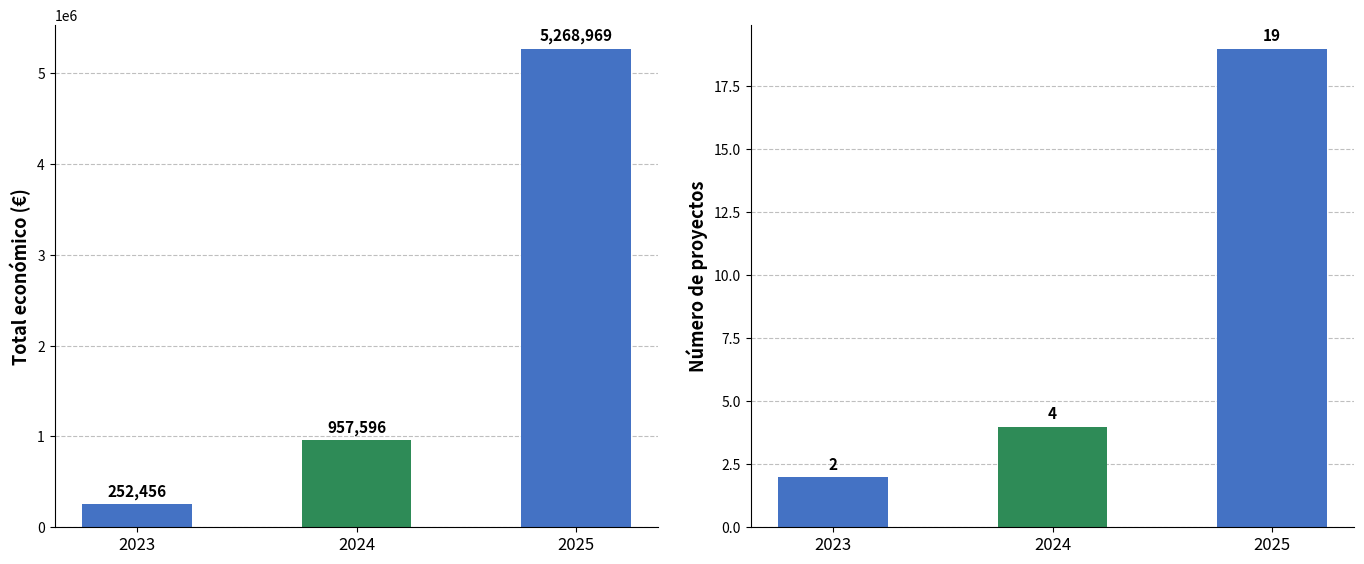

Reading right to left, extract all data points from this chart.

Total económico: 2025=5268969	2024=957596	2023=252456
Número de proyectos: 2025=19	2024=4	2023=2